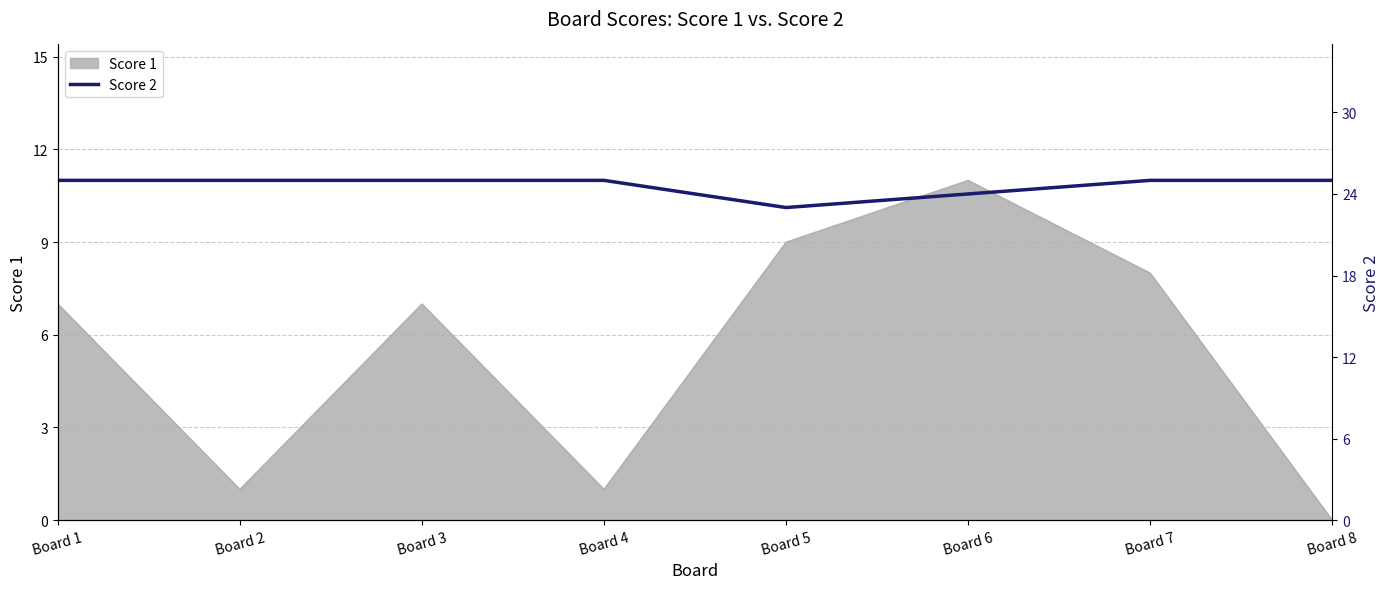

Reading right to left, transcribe all the data shown in this chart.

25	25	24	23	25	25	25	25